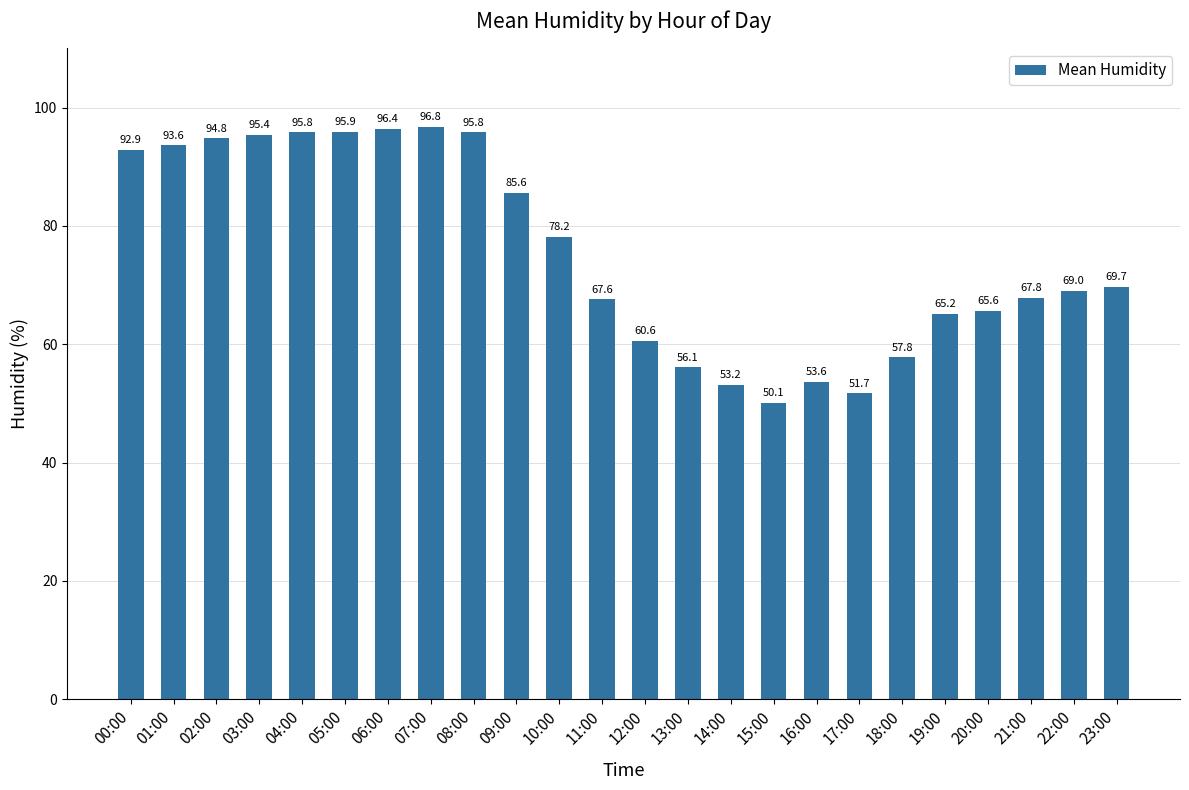

What is the value of the 8th bar from the left?

96.8